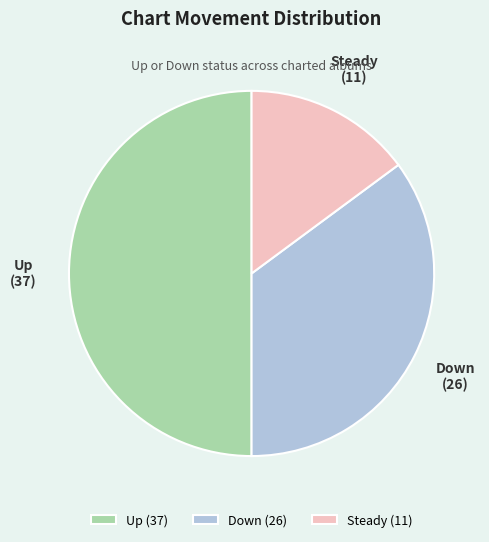

The Up slice represents 50% of the pie. True or false?

True